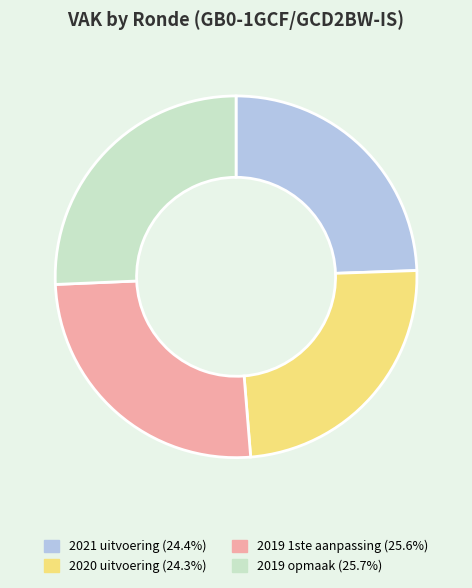

Which has a higher value, 2019 1ste aanpassing or 2020 uitvoering?

2019 1ste aanpassing